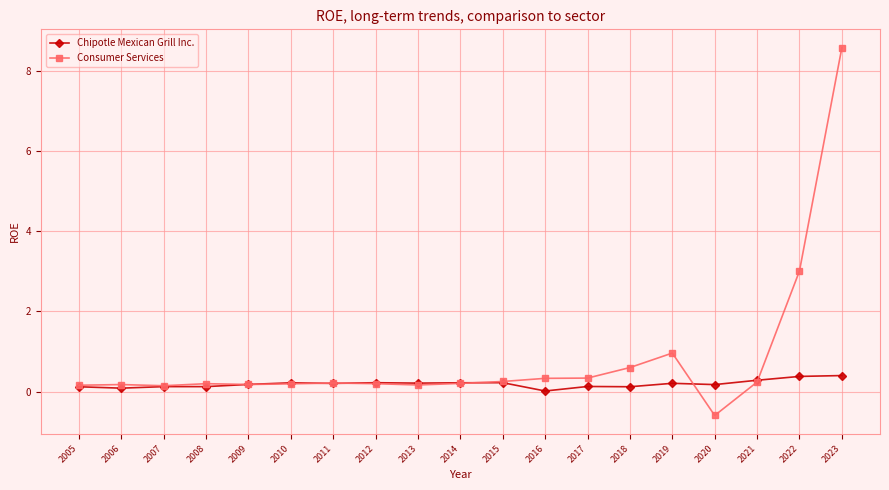

How many distinct data groups are displayed?

2